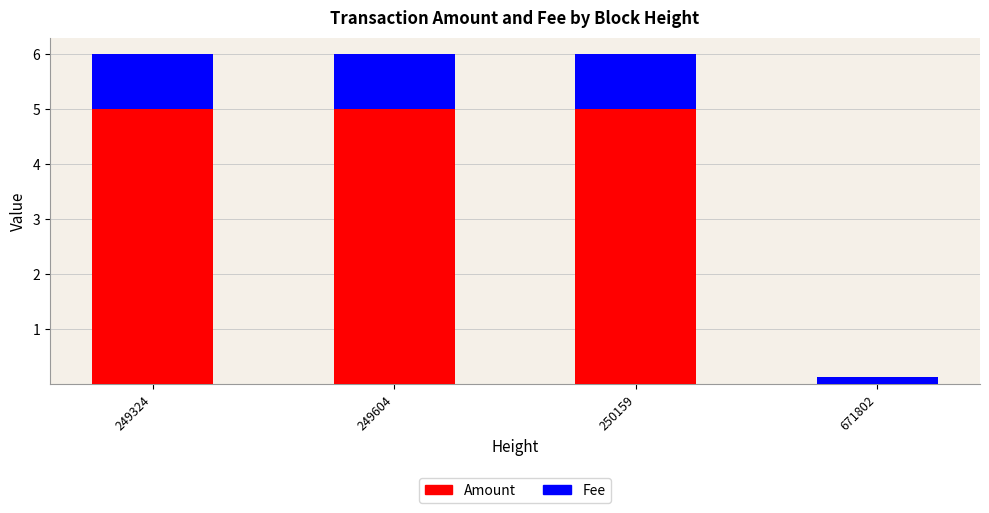

The value of Amount at 249604 is 8.1. True or false?

False